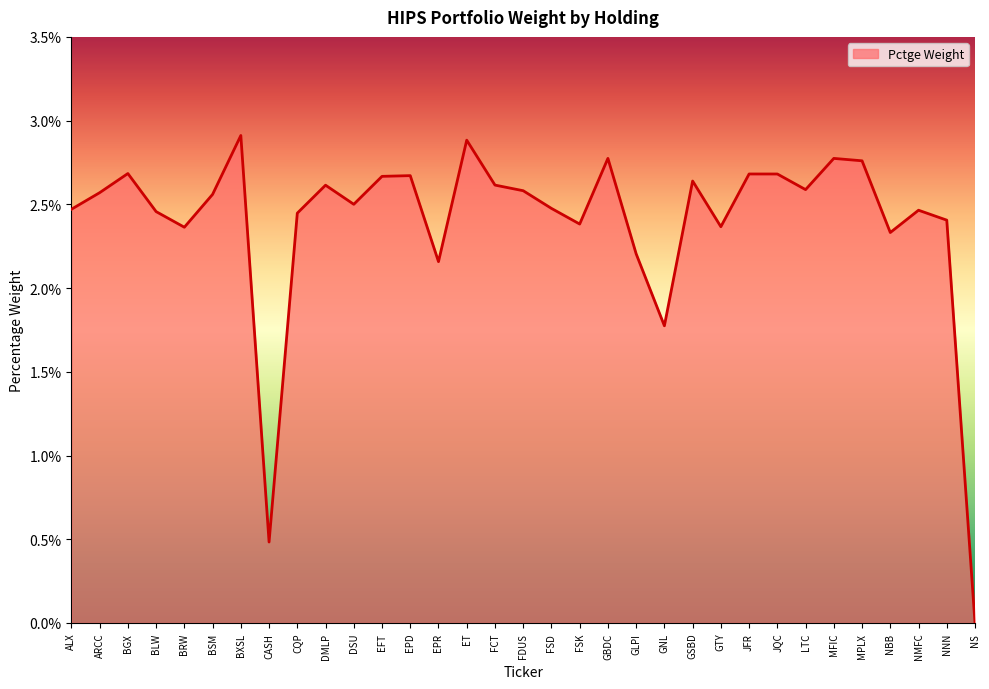

Does the chart display data point markers on the line(s)?

No